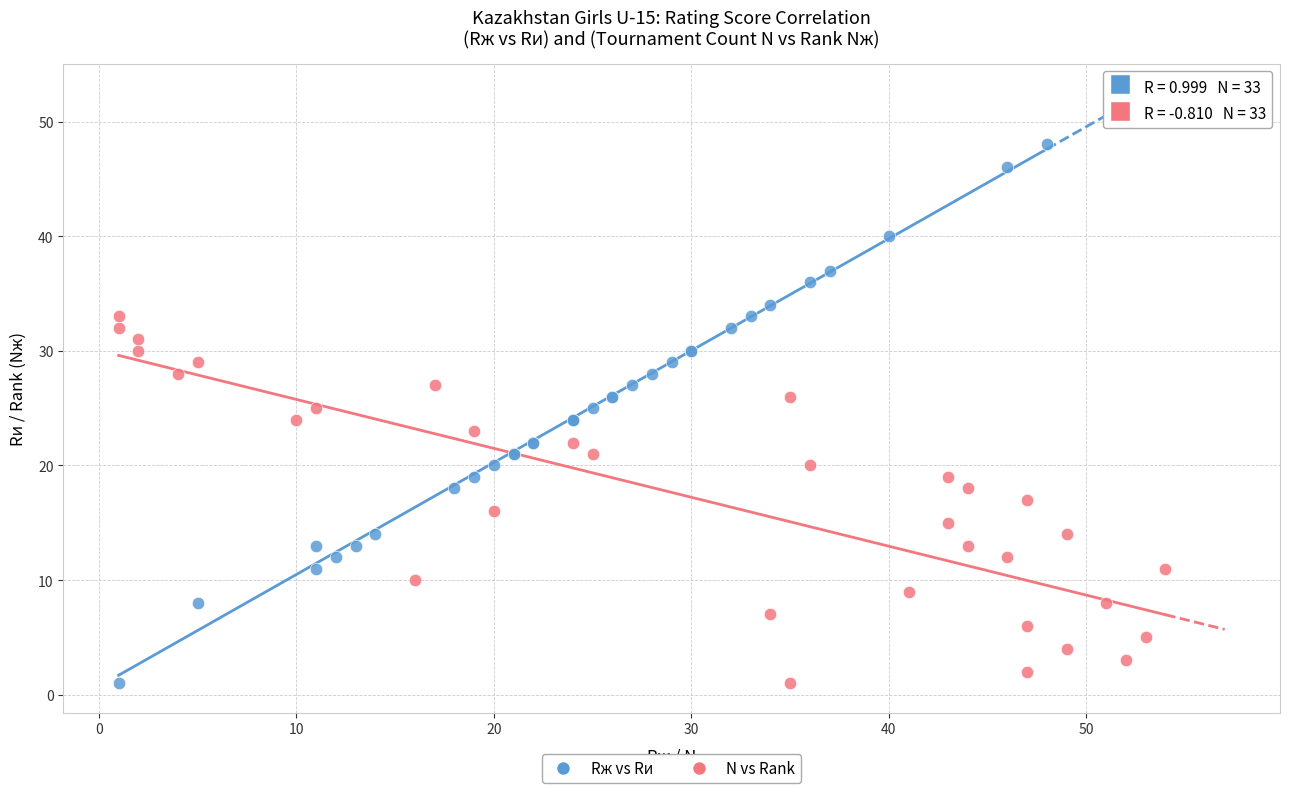

Which series reaches the maximum Y coordinate?

Rж vs Rи